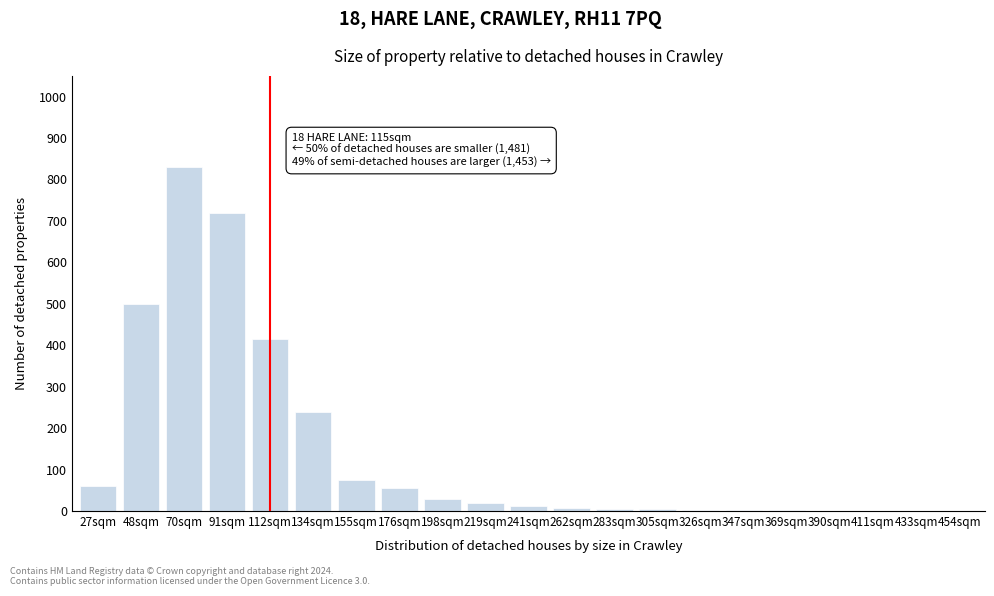

What is the change in value from 134sqm to 454sqm?

-240